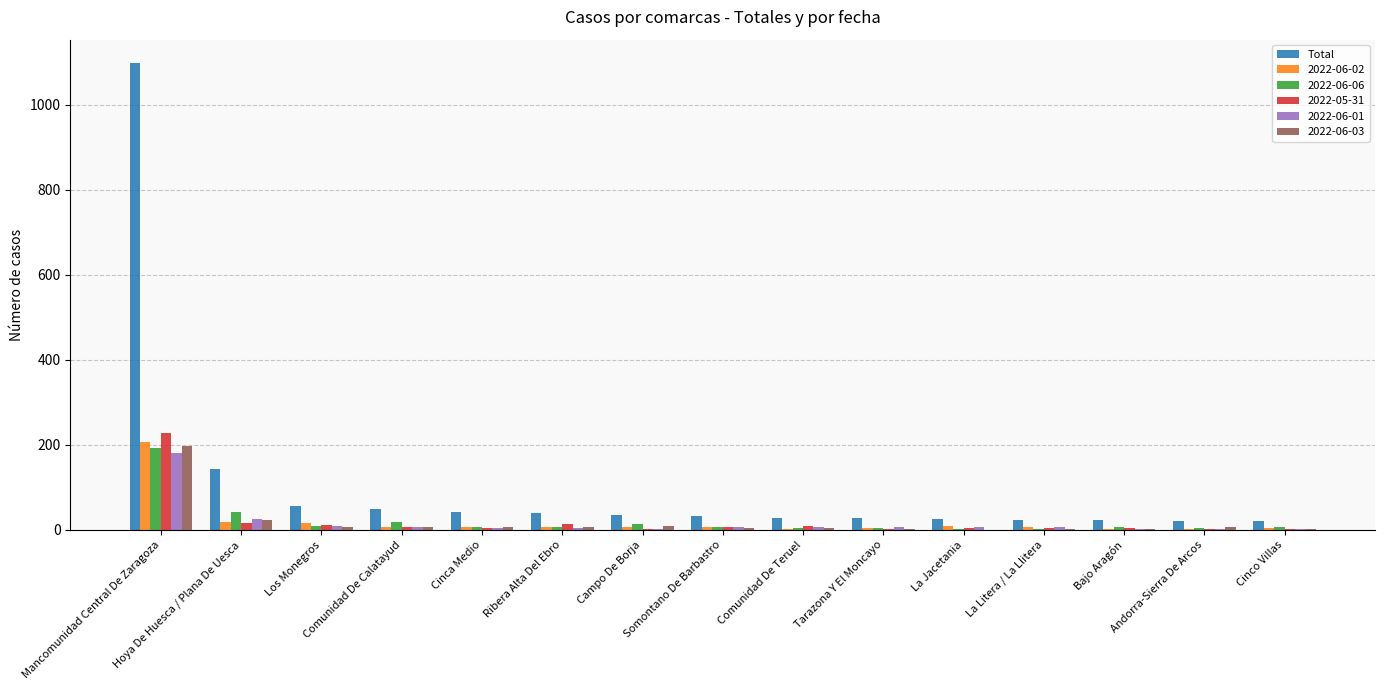

True or false: 2022-06-01 has a value of 26 at Hoya De Huesca / Plana De Uesca.

True